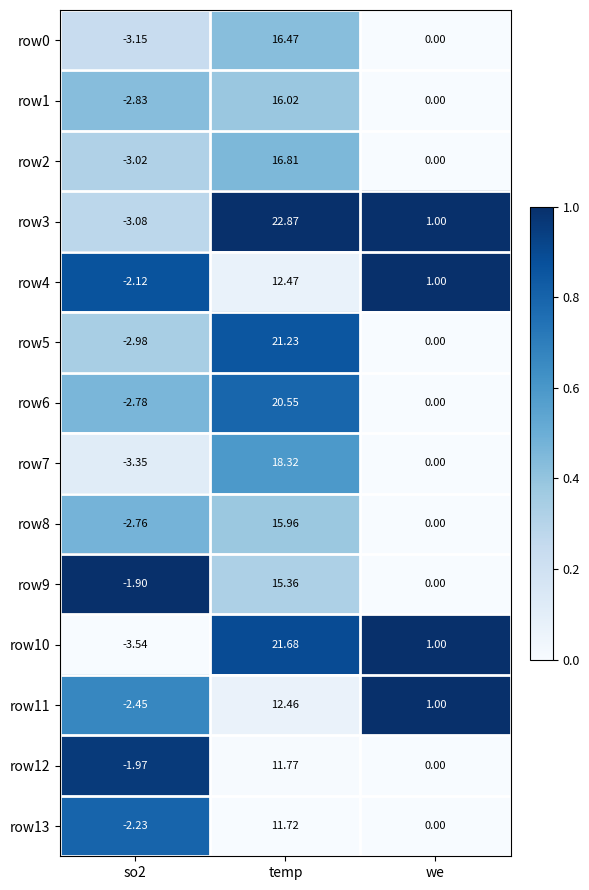

Where does the row11 series first go above 1?

temp